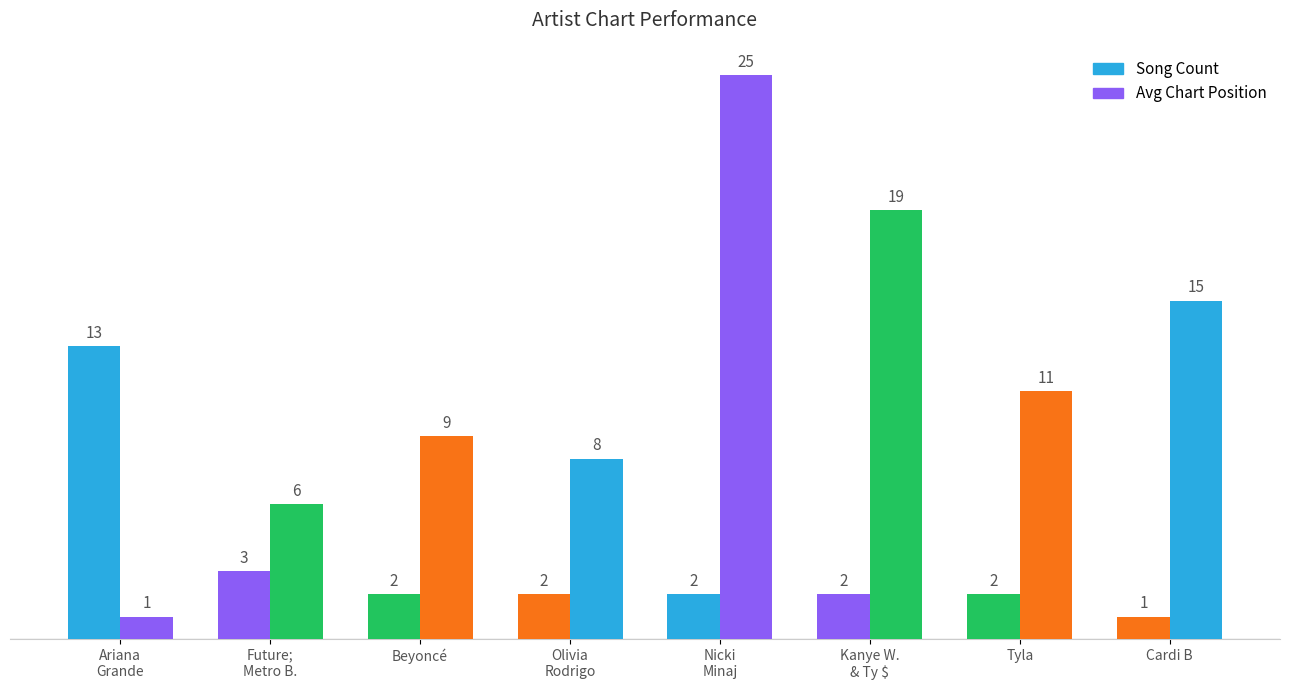

How many bars are there in each group?

2